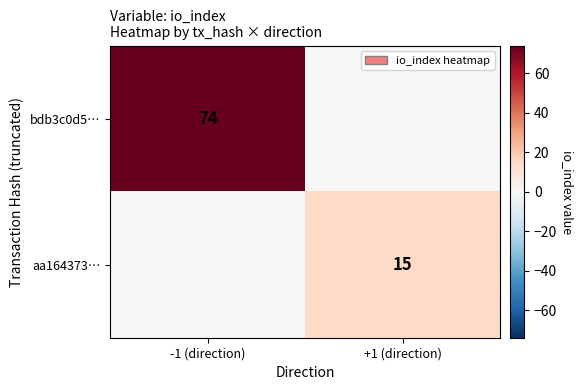

The aa164373… series shows 3 at +1 (direction). True or false?

False